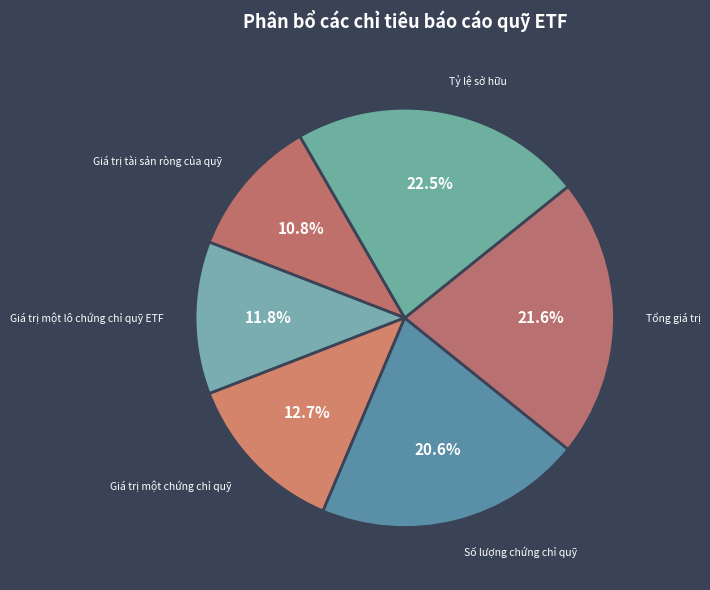

What is the largest slice in the pie chart?

Tỷ lệ sở hữu